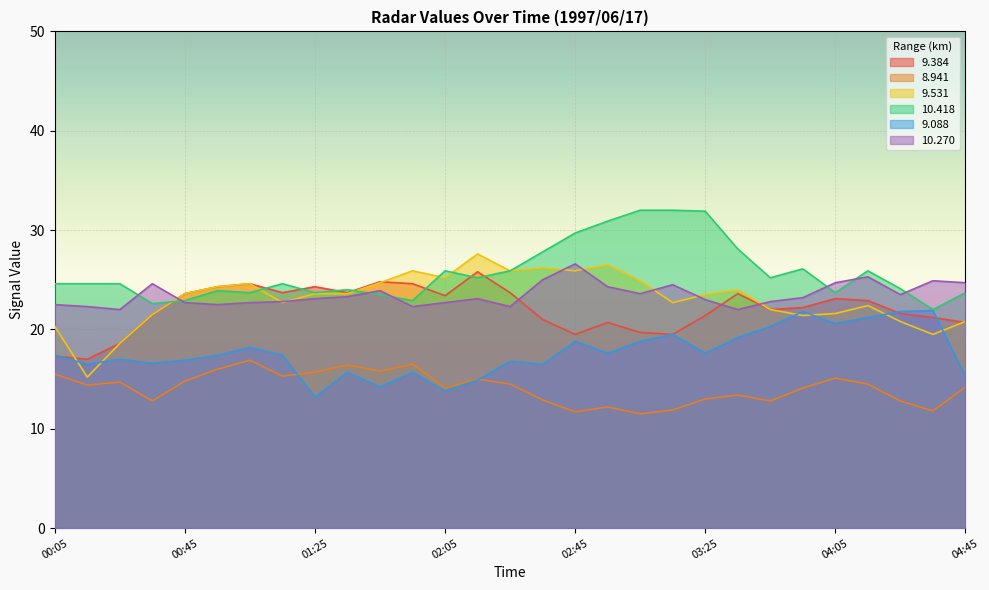

True or false: 9.531 has more than 0 points higher than both neighbors.

True